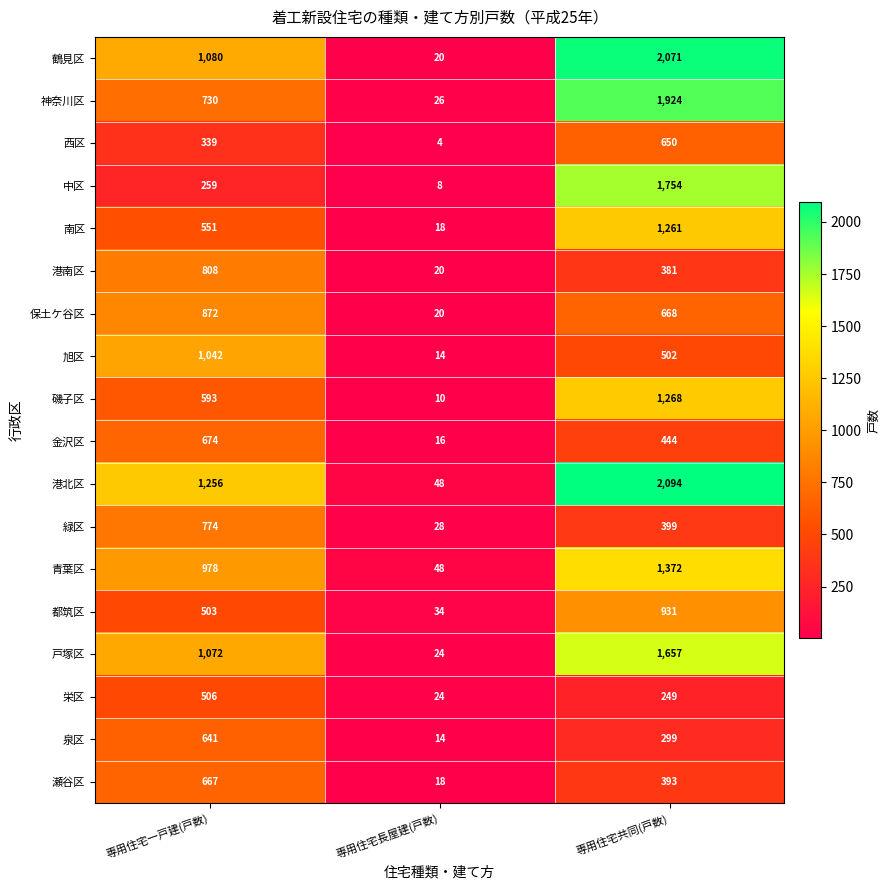

Where does the 旭区 series first go above 502?

専用住宅一戸建(戸数)